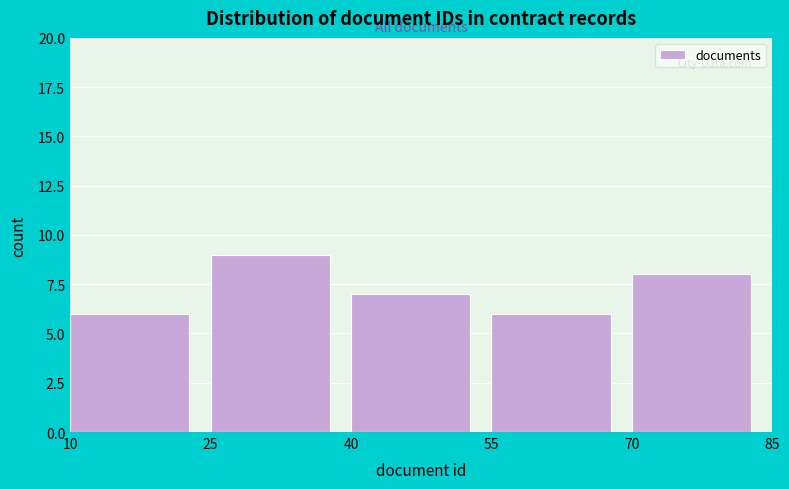

Reading left to right, transcribe this chart: for each bar, give the range it covers on the x-axis and its height. The values are not printed on the chart, so give them approximately, as read against the axis.

10 to 25: 6
25 to 40: 9
40 to 55: 7
55 to 70: 6
70 to 85: 8